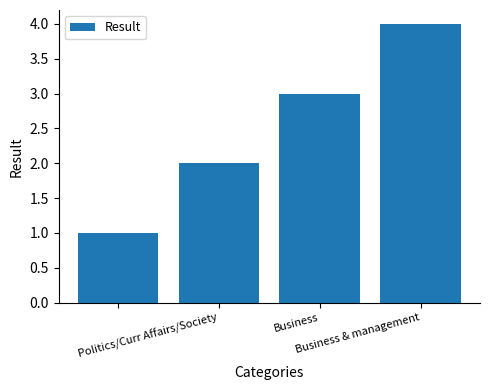

Reading left to right, list all the values displayed in this chart.

1	2	3	4